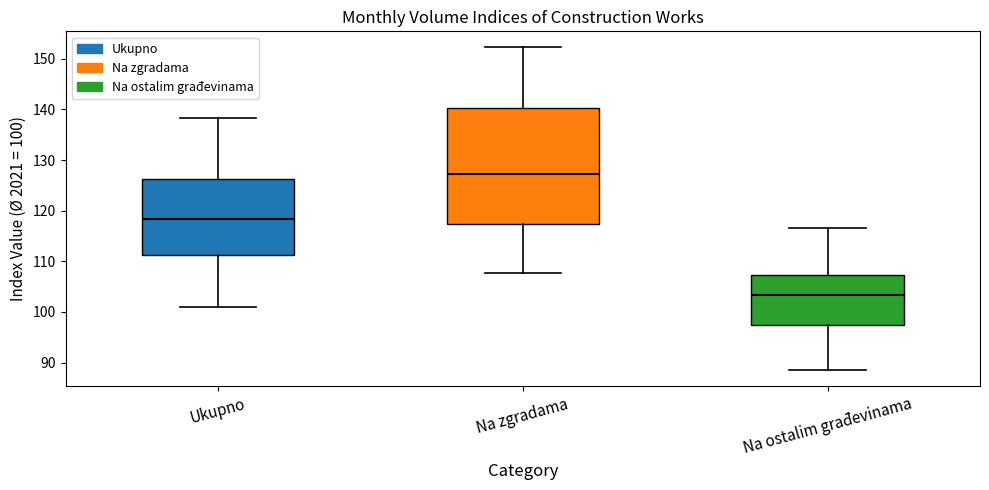

Where does the upper whisker of the box for Na ostalim građevinama end on the y-axis? The values are not printed on the chart, so give them approximately, as read against the axis.

117